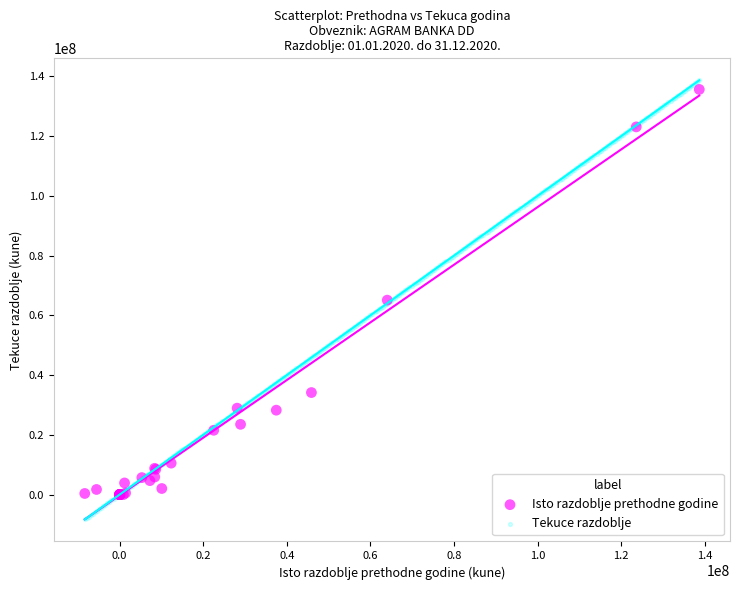

What are all the series names shown in the legend?

Isto razdoblje prethodne godine, Tekuce razdoblje